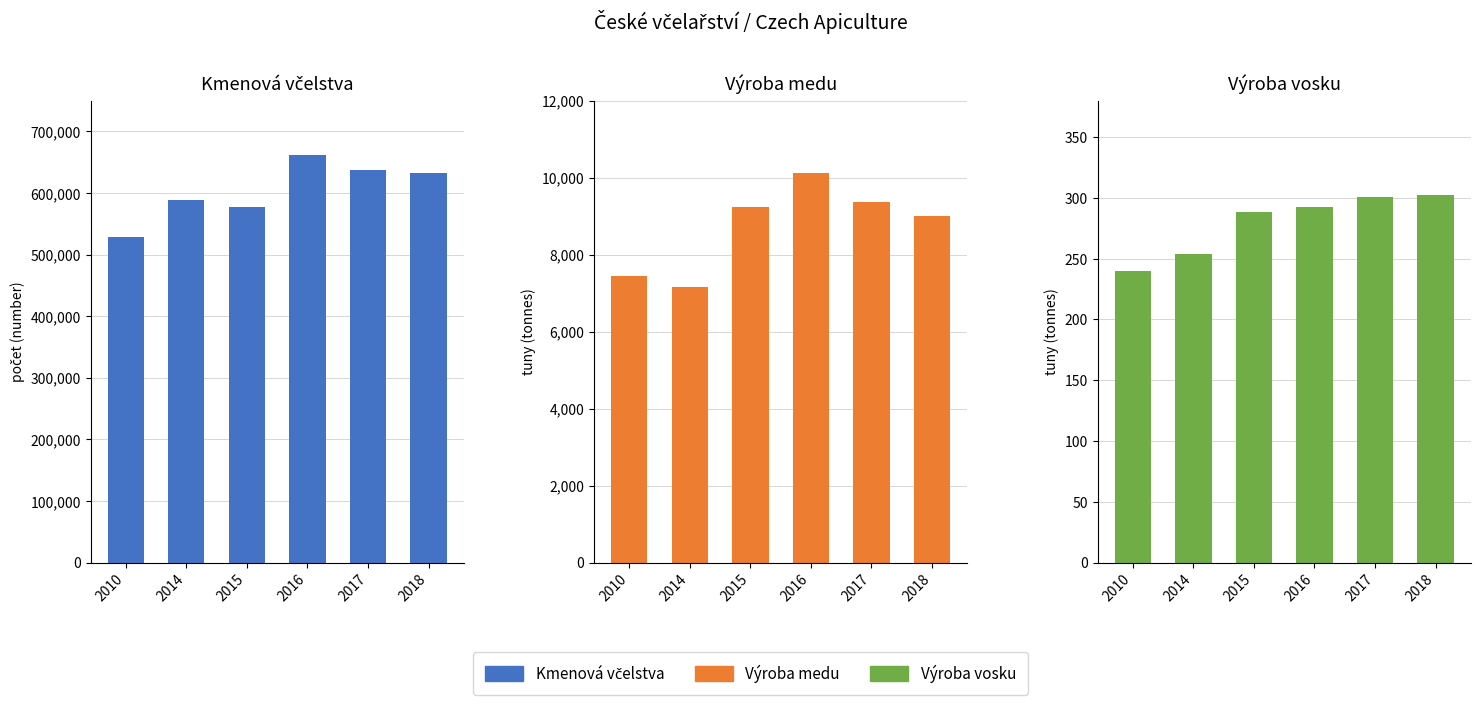

How many bars are there in total?

18